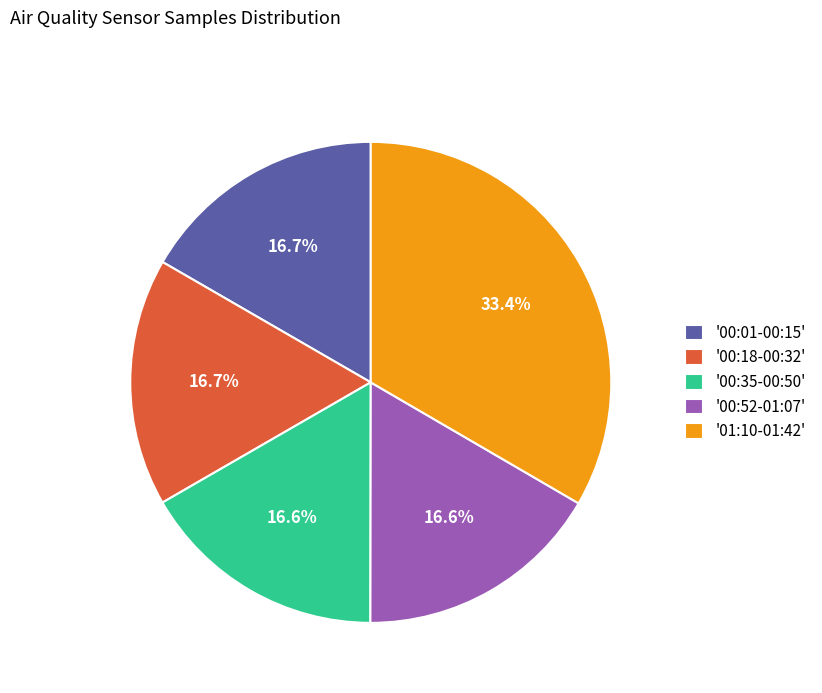

Is there a majority slice in this chart?

No